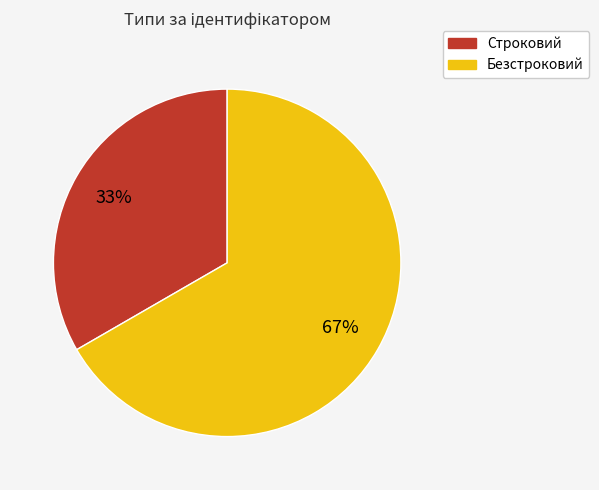

What percentage is the Строковий slice, to the nearest percent?

33%